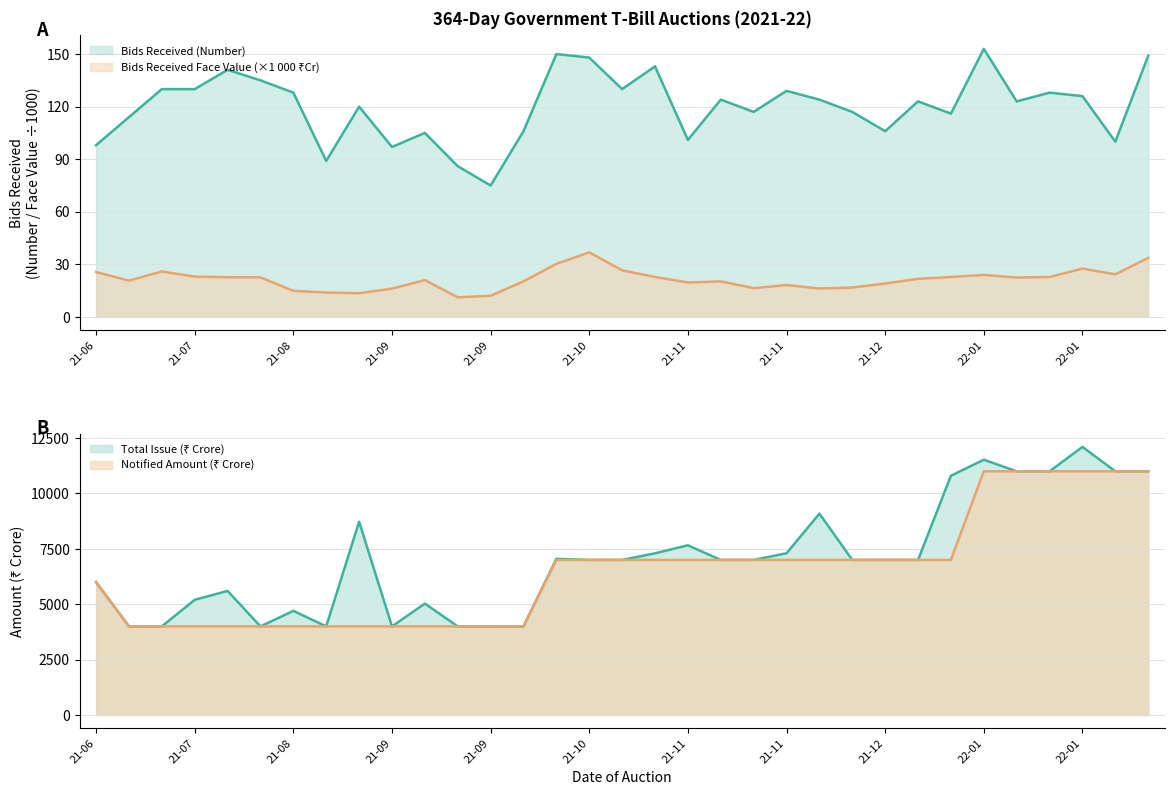

How many Notified Amount values are between 4000 and 7000?

27